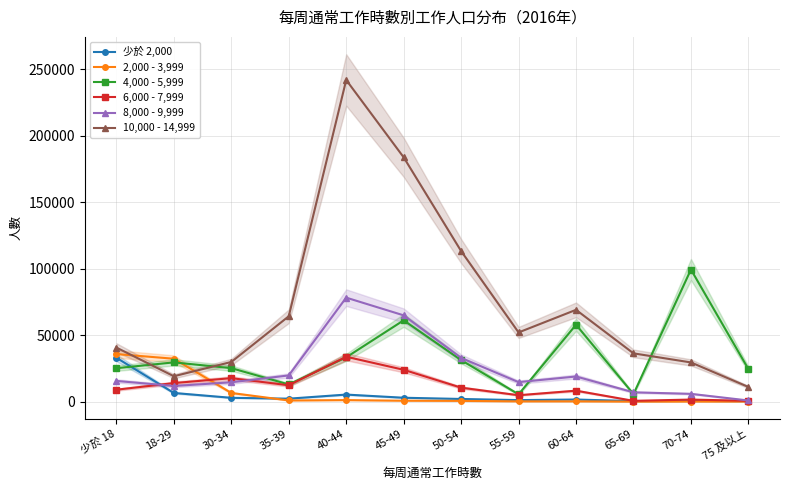

What value does the 少於 2,000 series have at 40-44?

5344